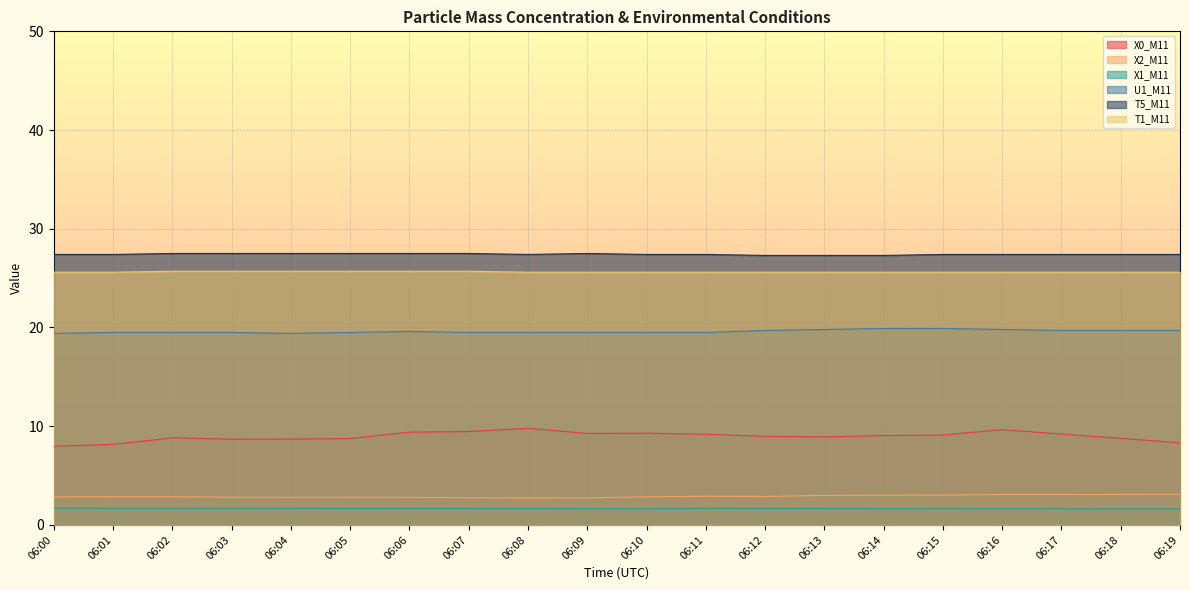

At which category does X0_M11 reach its first local peak?

06:02